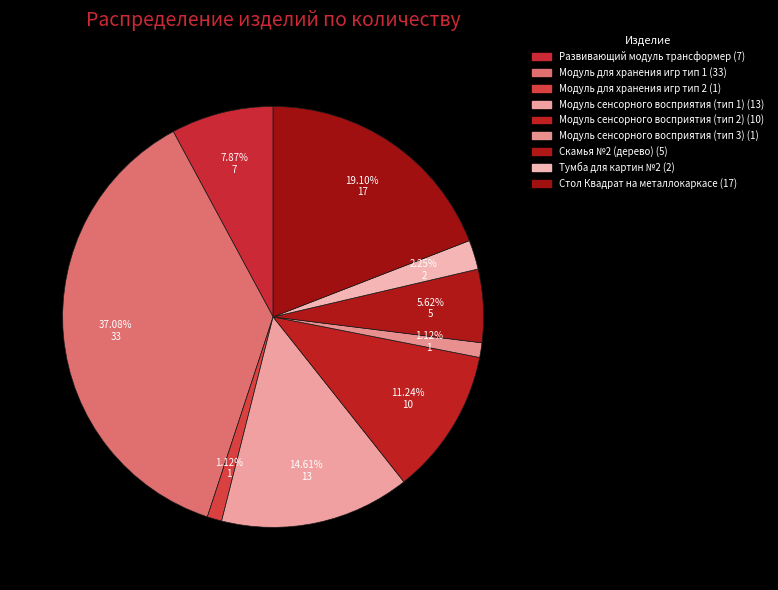

What percentage do Модуль для хранения игр тип 1 and Скамья №2 (дерево) together represent?

42.7%